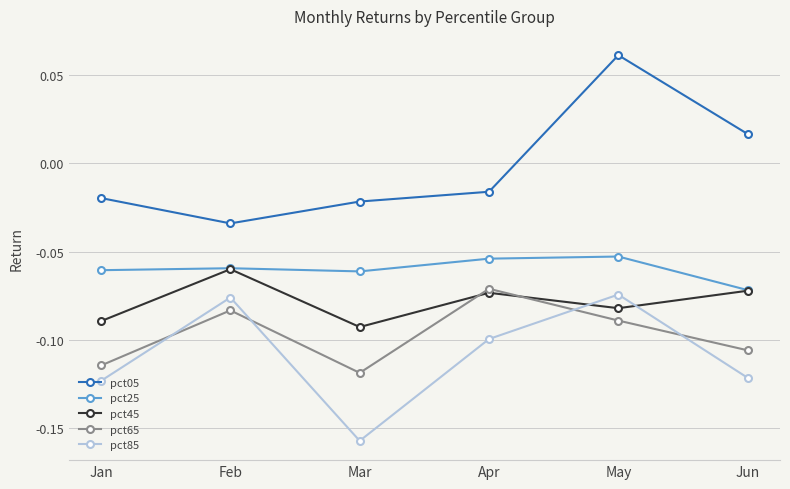

True or false: pct45 has more than 1 interior local peaks.

True